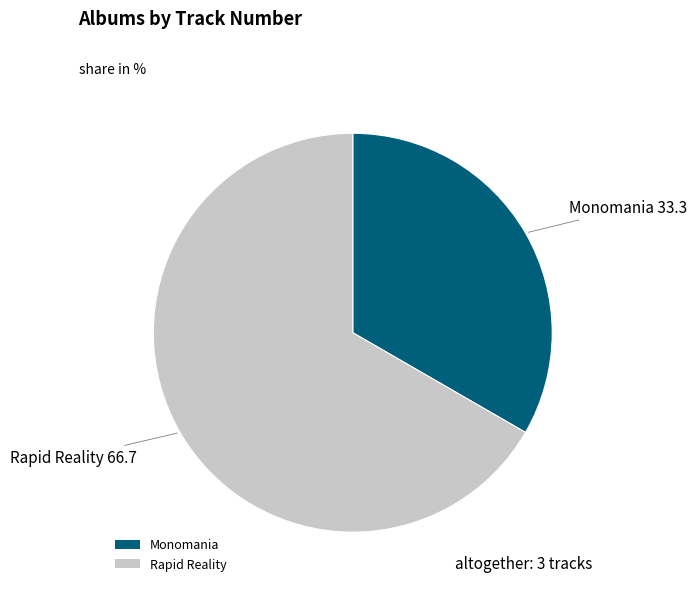

Between Rapid Reality and Monomania, which is larger?

Rapid Reality